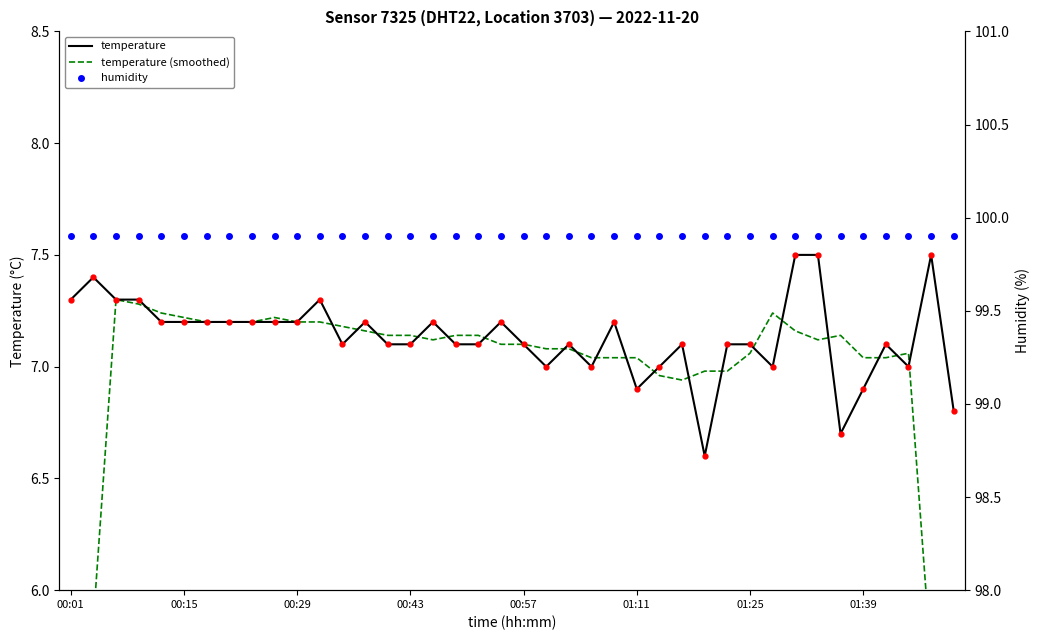

What is the highest value of the temperature series?

7.5